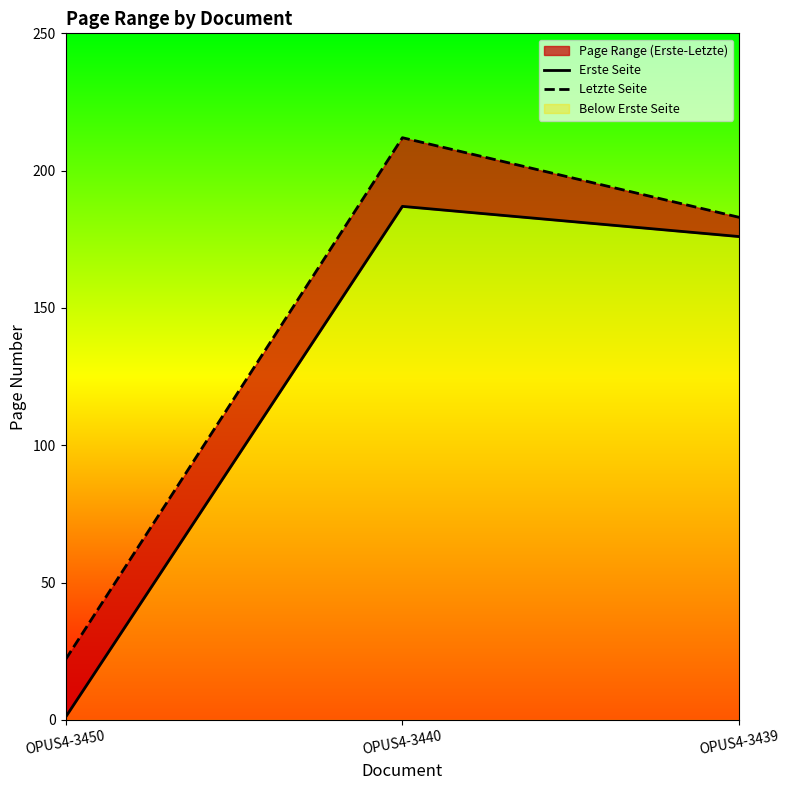

True or false: Erste Seite has a value of 176 at OPUS4-3439.

True